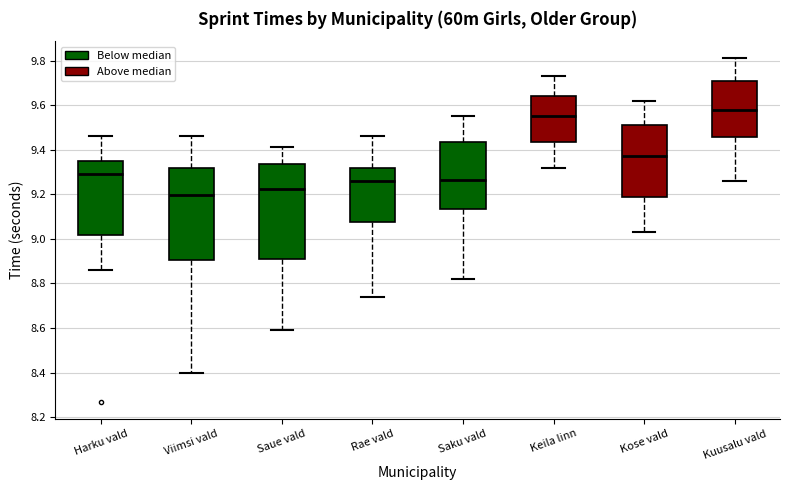

Where does the upper whisker of the box for Saue vald end on the y-axis? The values are not printed on the chart, so give them approximately, as read against the axis.

9.42